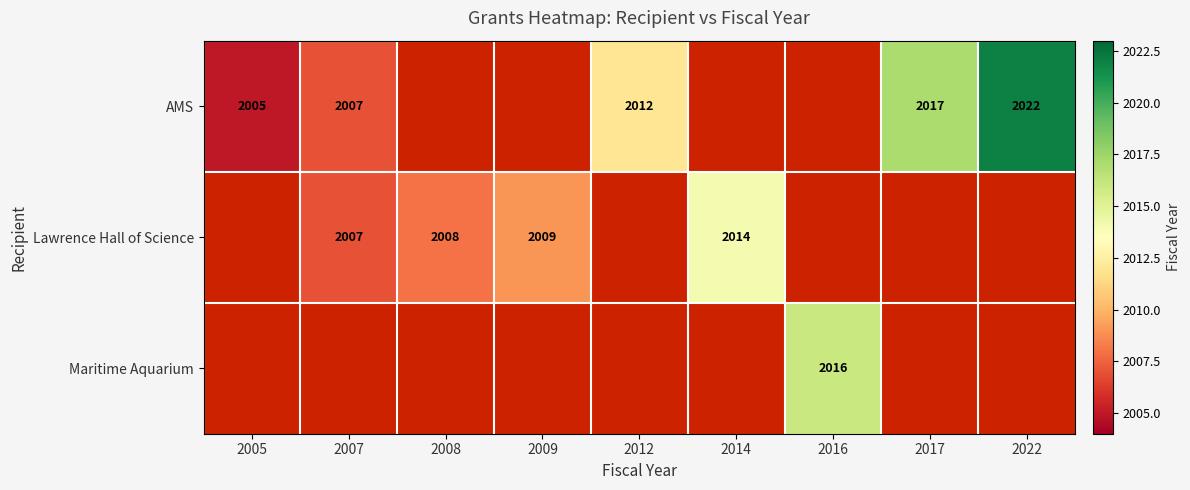

Is it true that Lawrence Hall of Science equals 2014.0 at 2014?

True